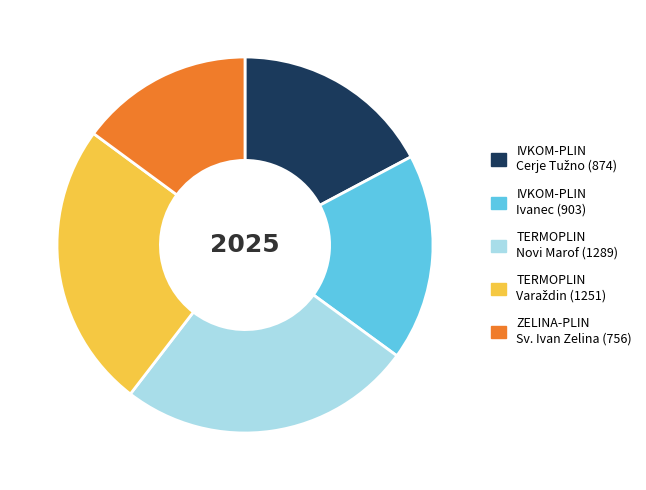

Which slice is the smallest?

ZELINA-PLIN Sv. Ivan Zelina (756)